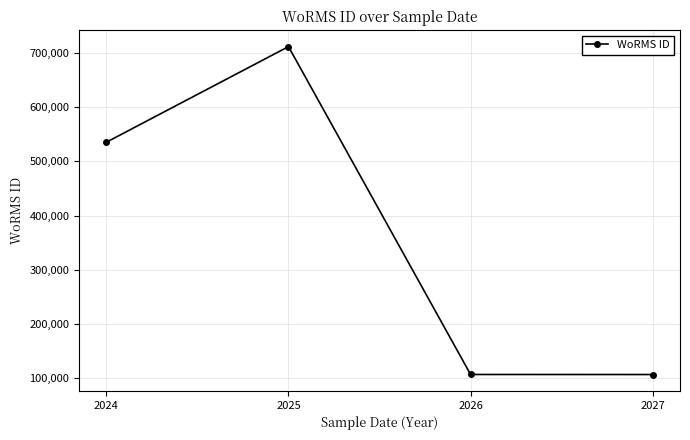

Approximately how many times larger is the value at 2024 compared to 2025?

0.8